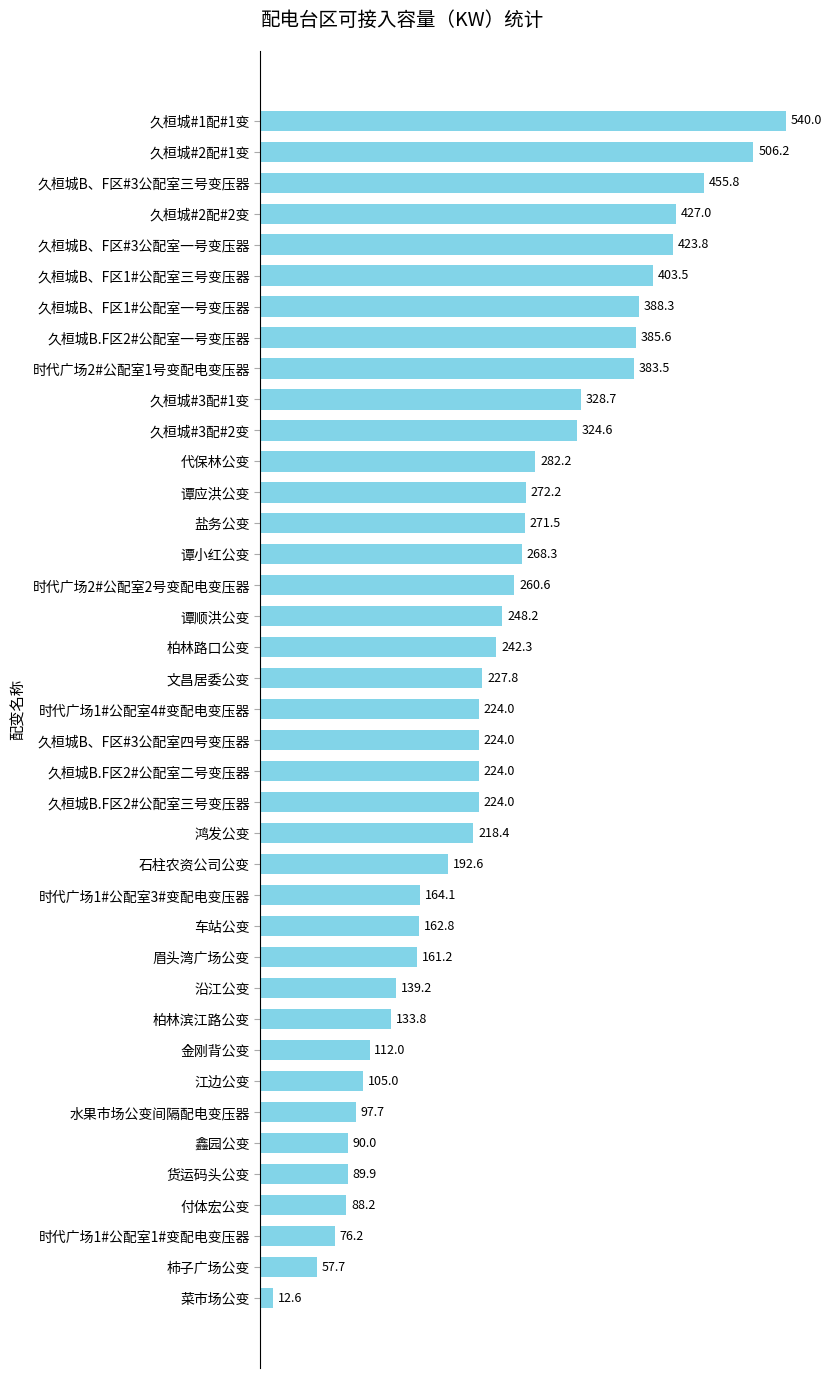

Reading top to bottom, extract all data points from this chart.

540.0	506.2	455.8	427.0	423.8	403.5	388.3	385.6	383.5	328.7	324.6	282.2	272.2	271.5	268.3	260.6	248.2	242.3	227.8	224.0	224.0	224.0	224.0	218.4	192.6	164.1	162.8	161.2	139.2	133.8	112.0	105.0	97.7	90.0	89.9	88.2	76.2	57.7	12.6